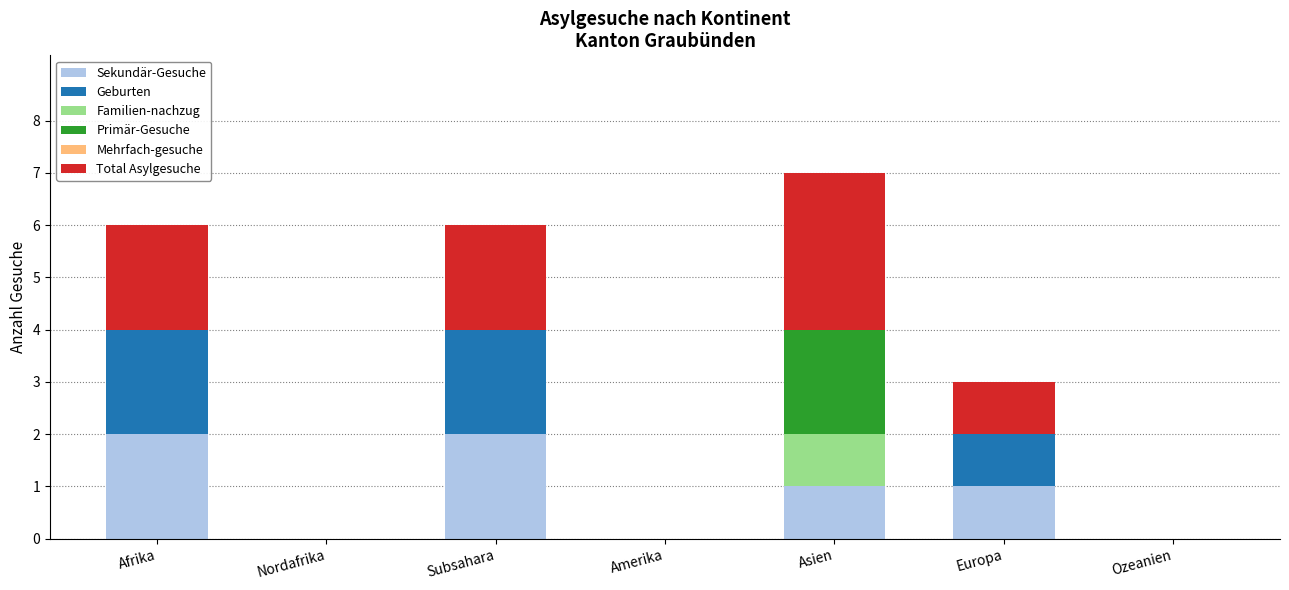

Count the number of data series in this chart.

5